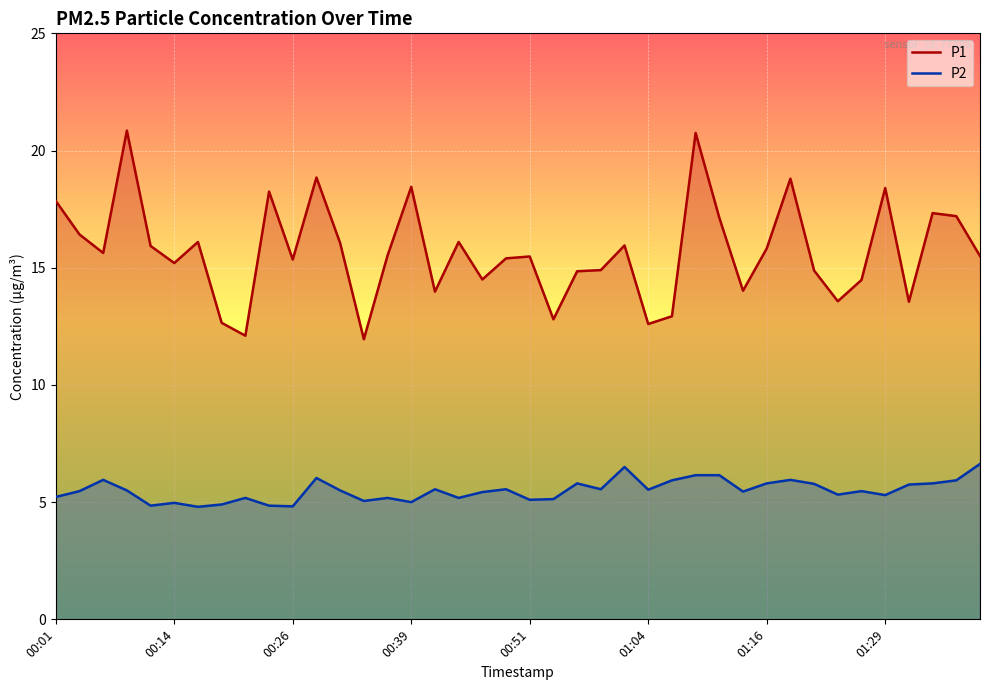

What position from the right is 19?

21